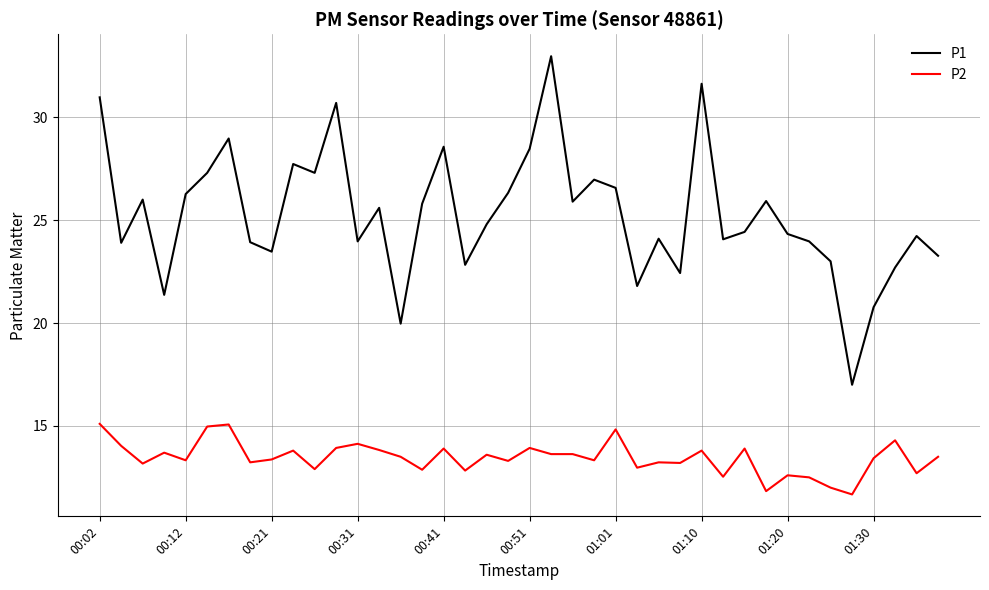

Which series has the largest range (max minus min)?

P1